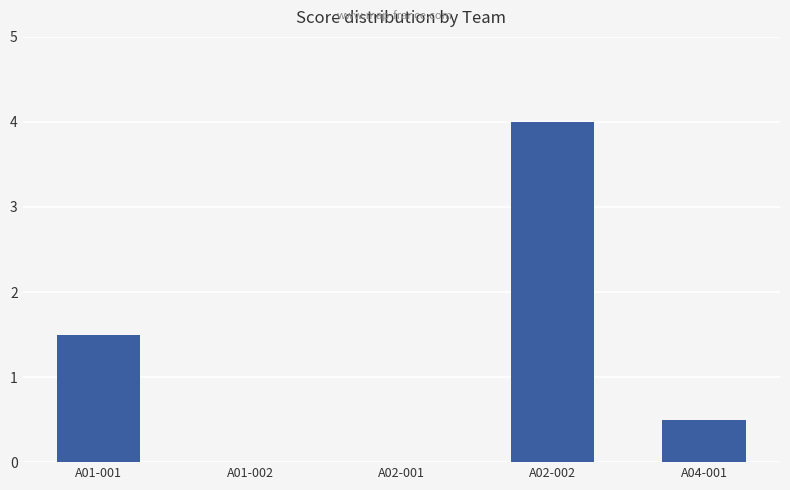

How many series are shown in this chart?

1